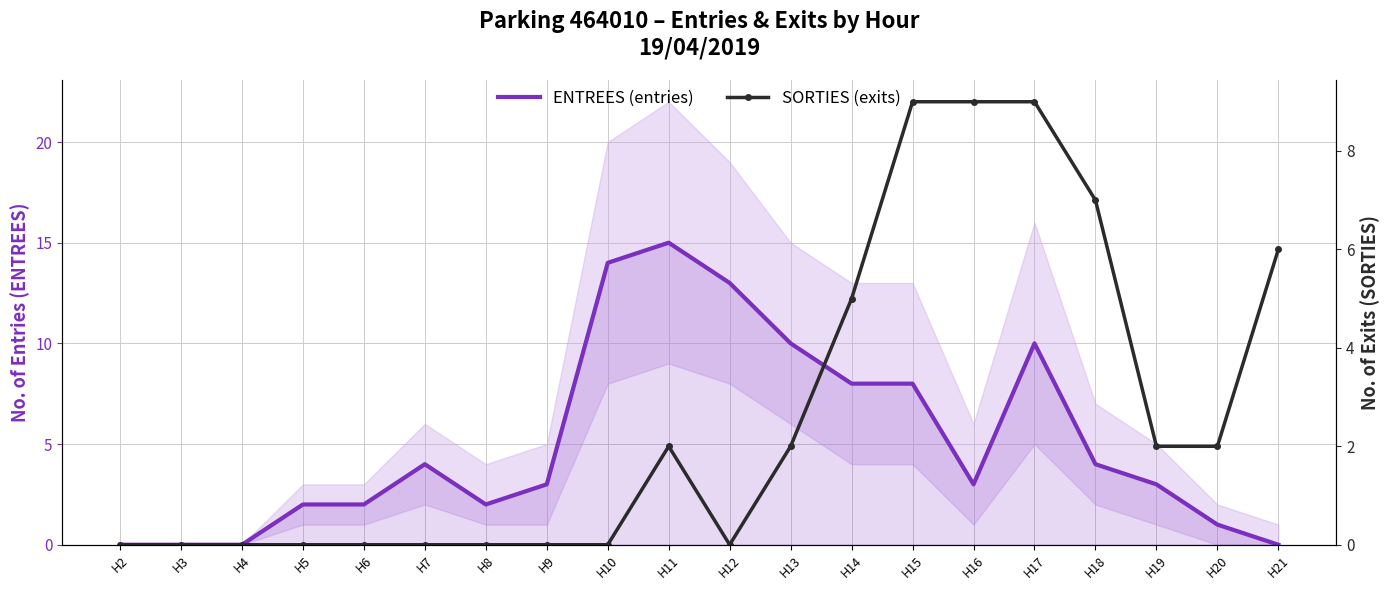

How many positive values does the SORTIES (exits) series have?

10